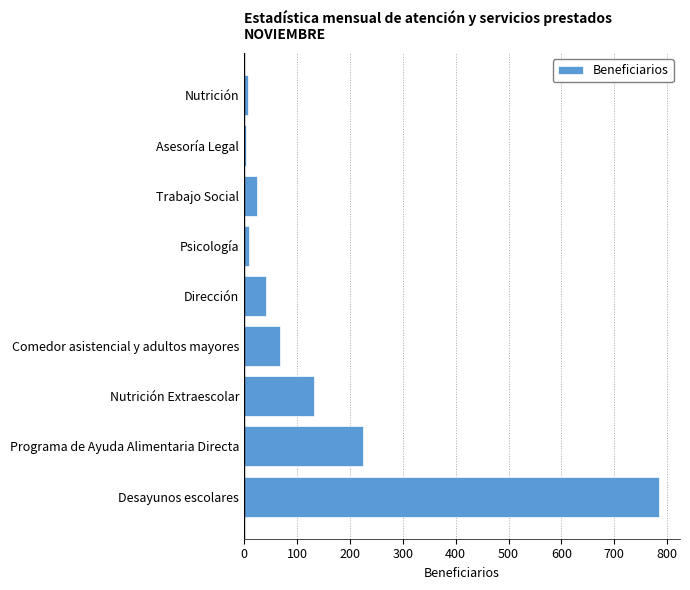

What is the difference between the second highest and second lowest values?

218